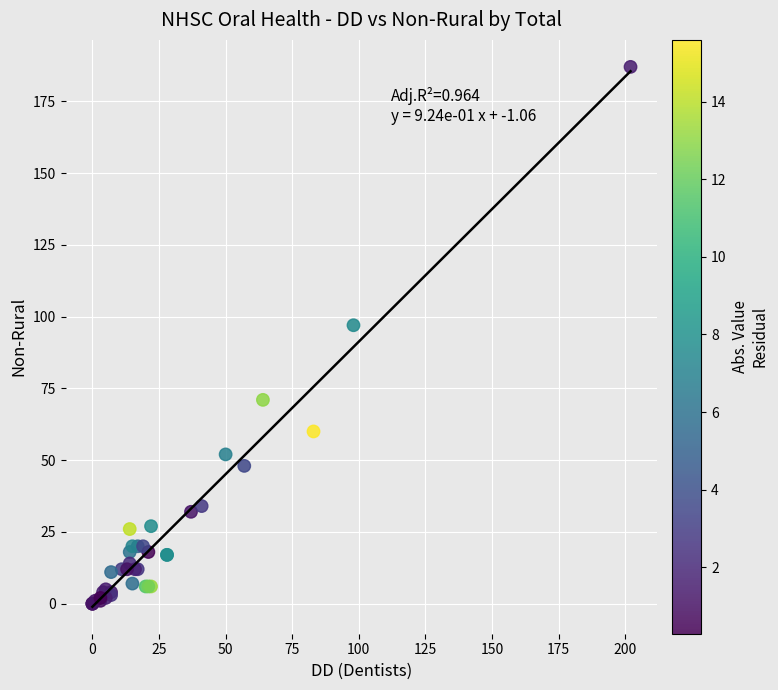

What Y value in the scatter plot is closest to 93?

97